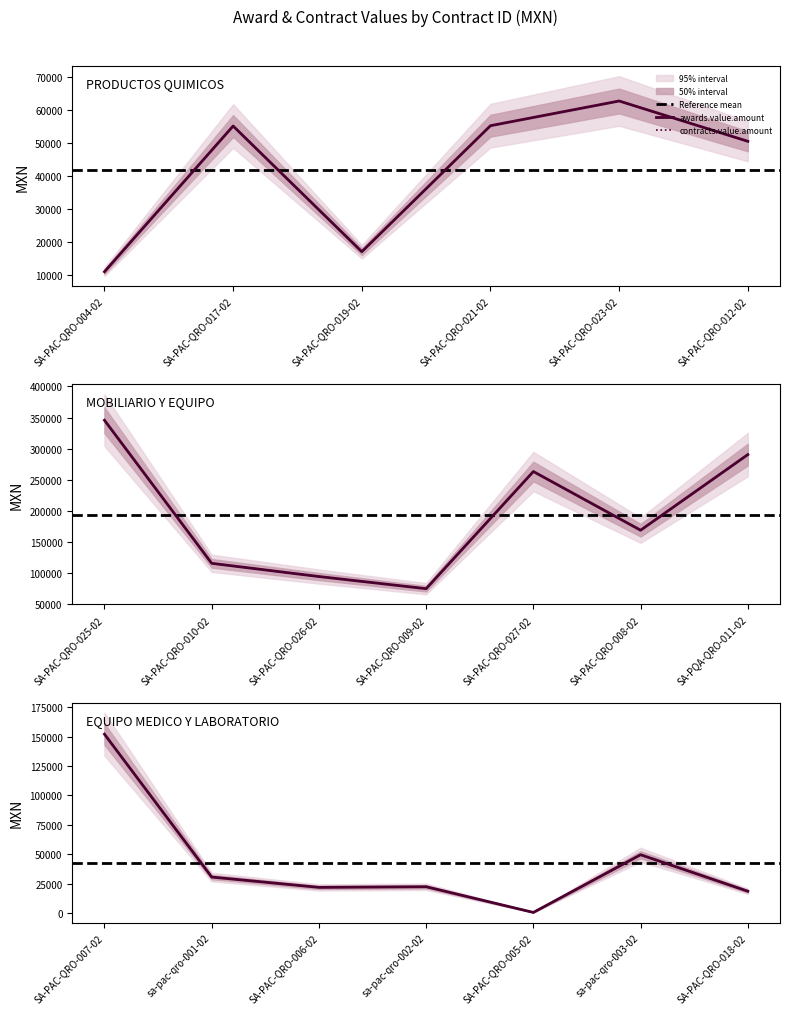

What is the approximate value of awards.value.amount at SA-PAC-QRO-019-02?

16960.8